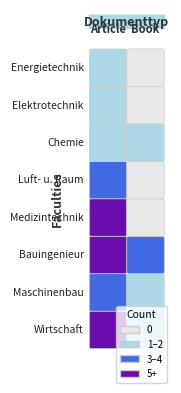

Rank the series at 4 from lowest to highest value.

Book, Article